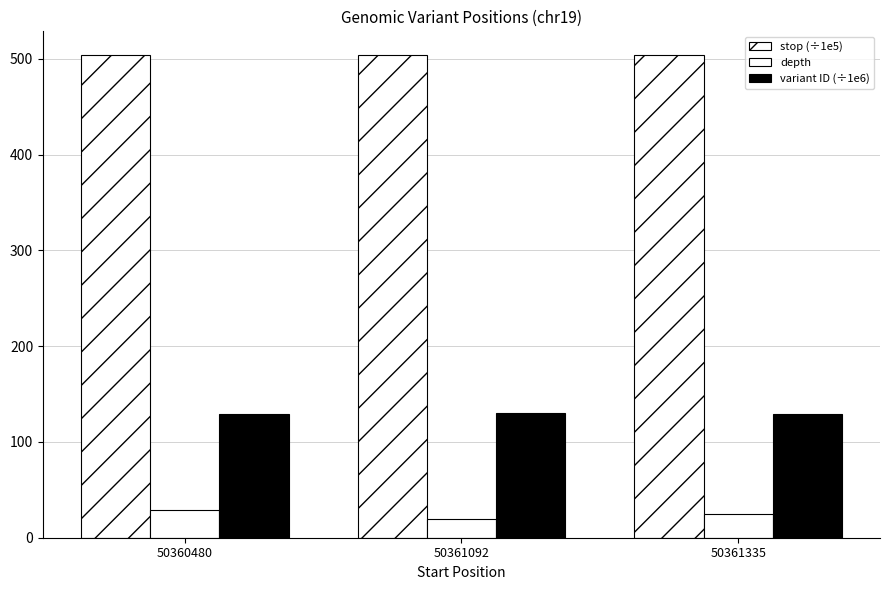

What is the spread (max minus min) of values at 50361092?

483.6